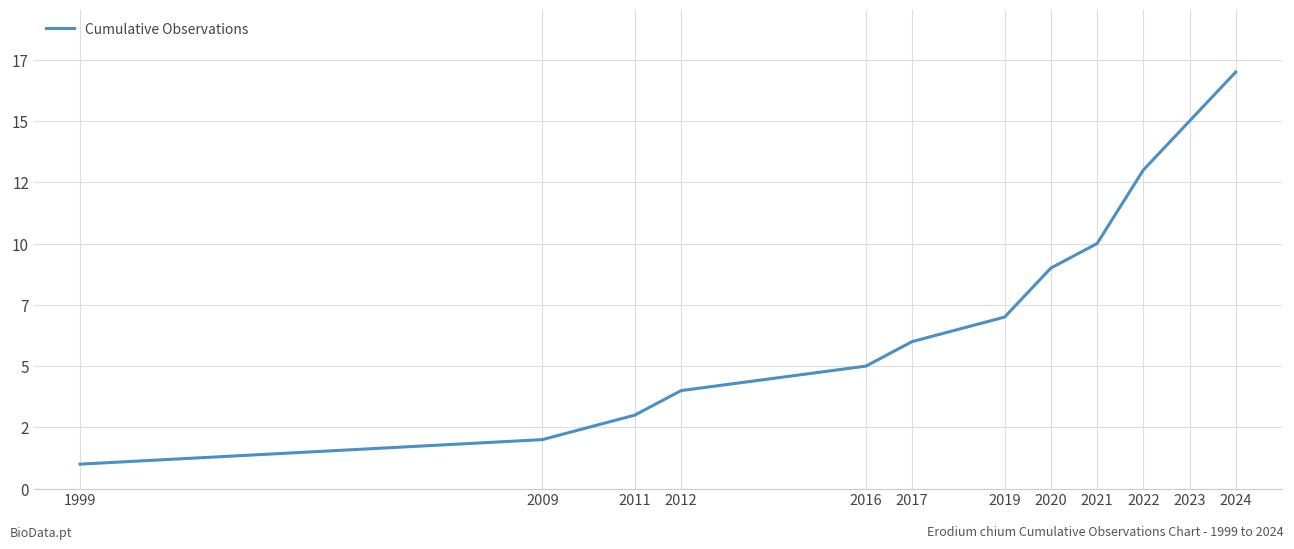

Approximately how many times larger is the value at 2016 compared to 2011?

1.7